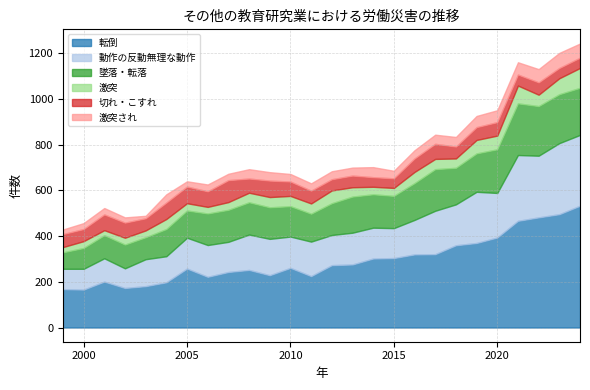

What is the difference between the maximum and minimum values in the 墜落・転落 series?

154